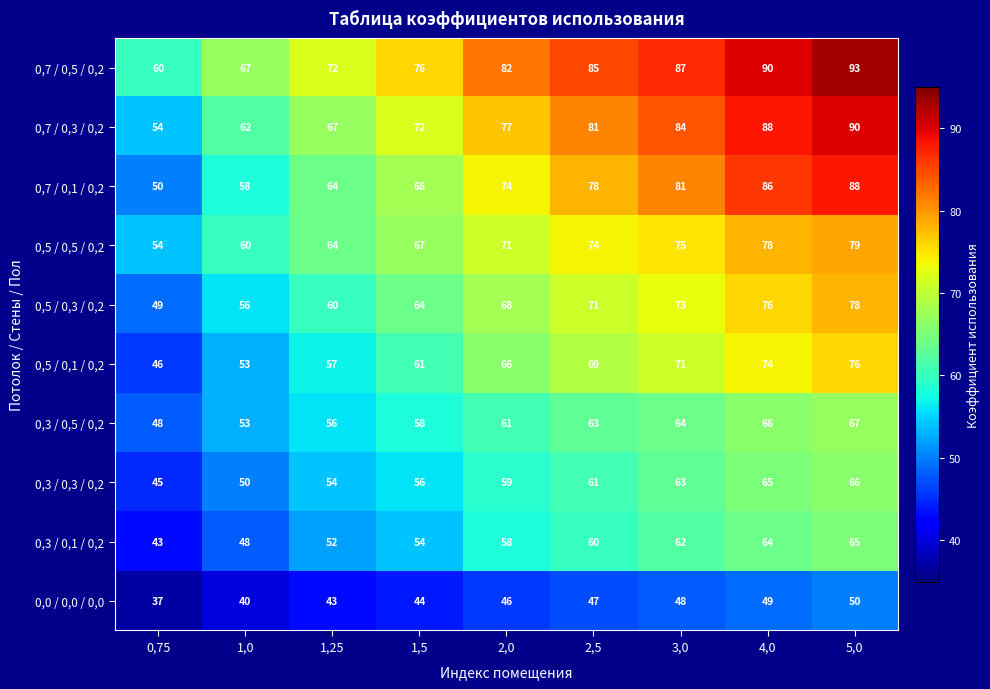

What is the difference between the maximum and minimum values in the 0,5 / 0,5 / 0,2 series?

25